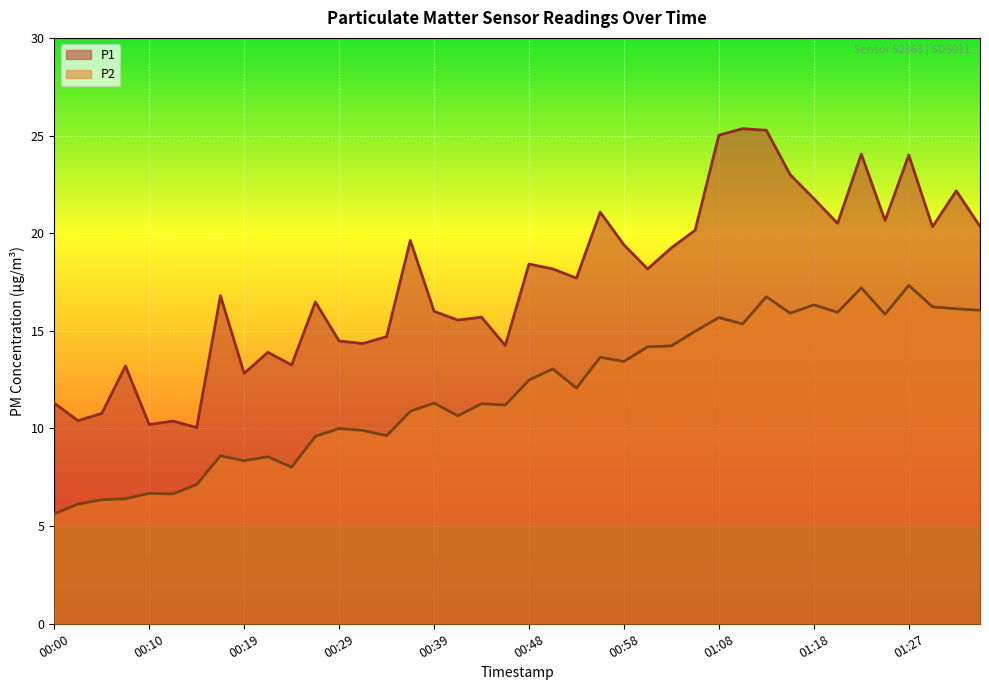

Between 01:03 and 01:27, which series saw the biggest shift?

P1